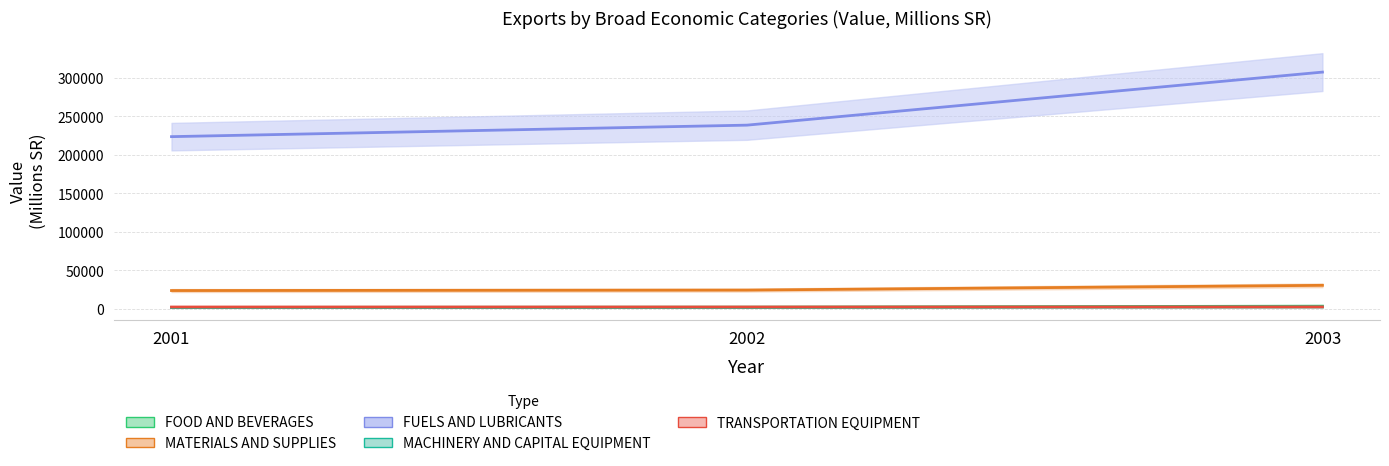

True or false: MATERIALS AND SUPPLIES has a value of 24126 at 2002.

True